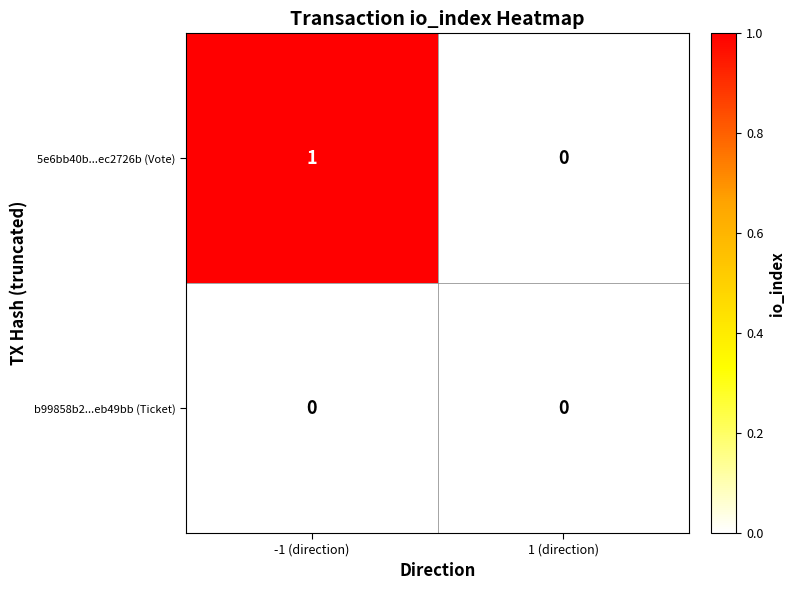

Rank the series at -1 (direction) from lowest to highest value.

b99858b2...eb49bb (Ticket), 5e6bb40b...ec2726b (Vote)